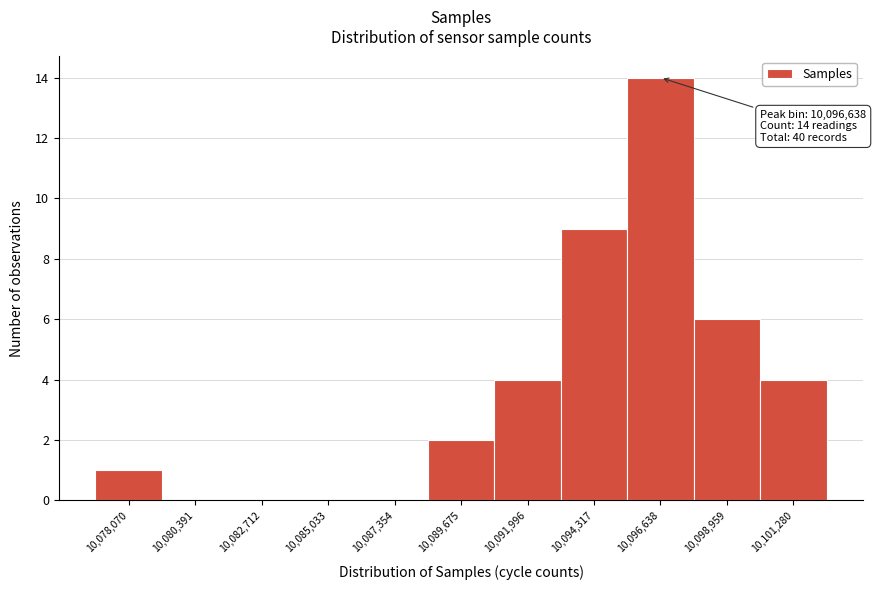

Reading left to right, what are all the values shown in this chart?

10,078,070=1	10,080,391=0	10,082,712=0	10,085,033=0	10,087,354=0	10,089,675=2	10,091,996=4	10,094,317=9	10,096,638=14	10,098,959=6	10,101,280=4